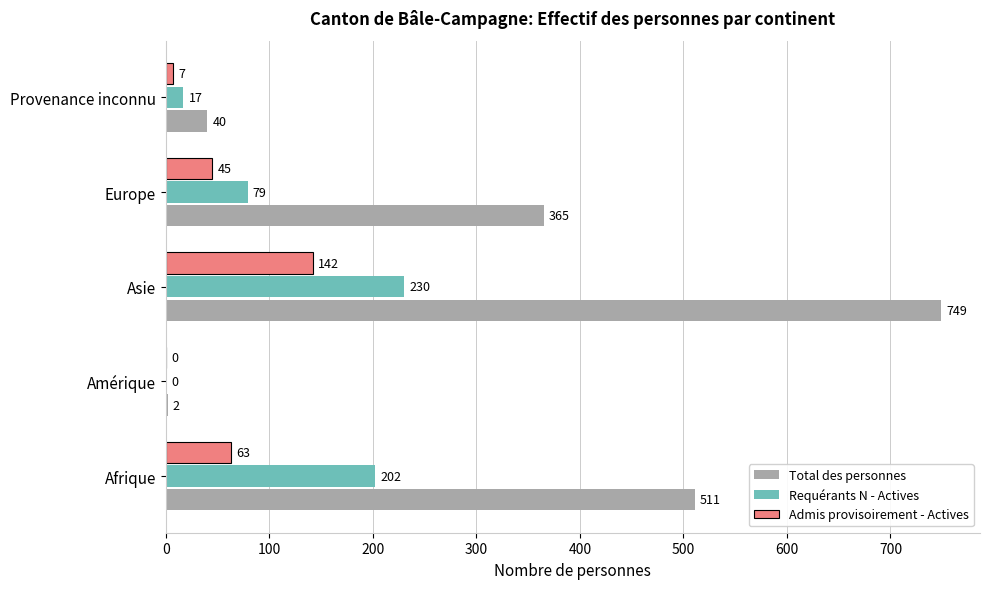

What is the sum of the Requérants N - Actives values at Europe and Provenance inconnu?

96